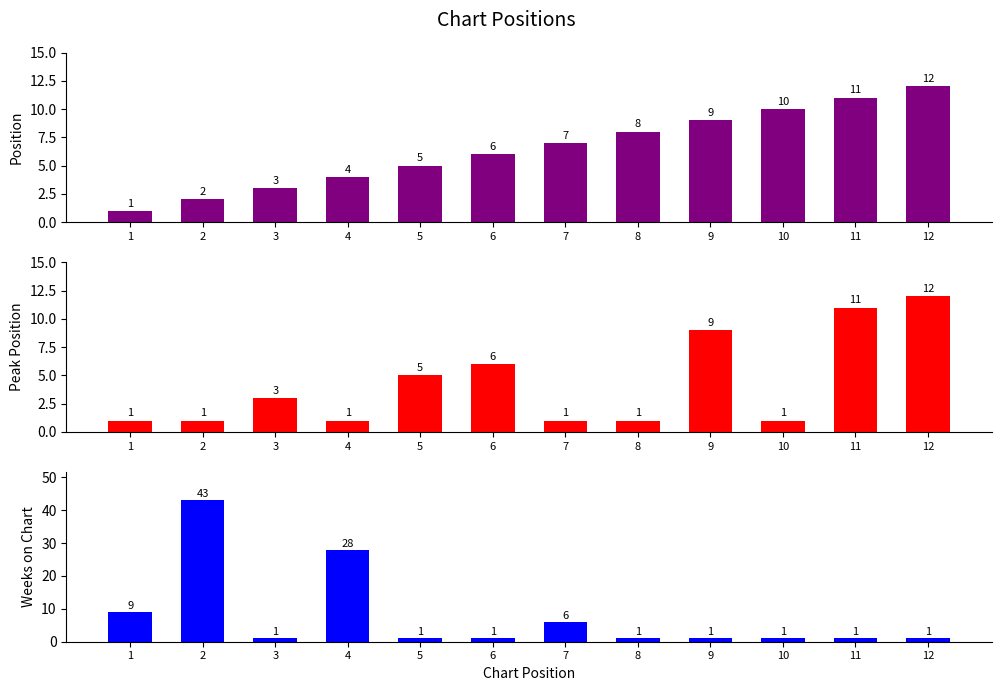

What is the difference between the maximum and minimum values in the Position series?

11